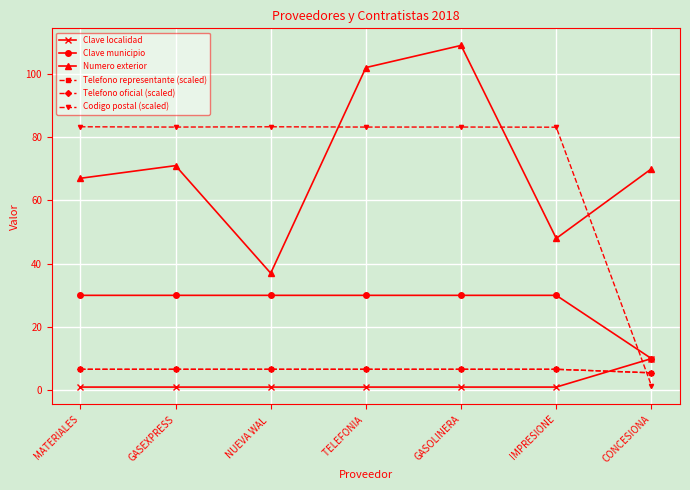

Is this an area chart (filled region under the line)?

No